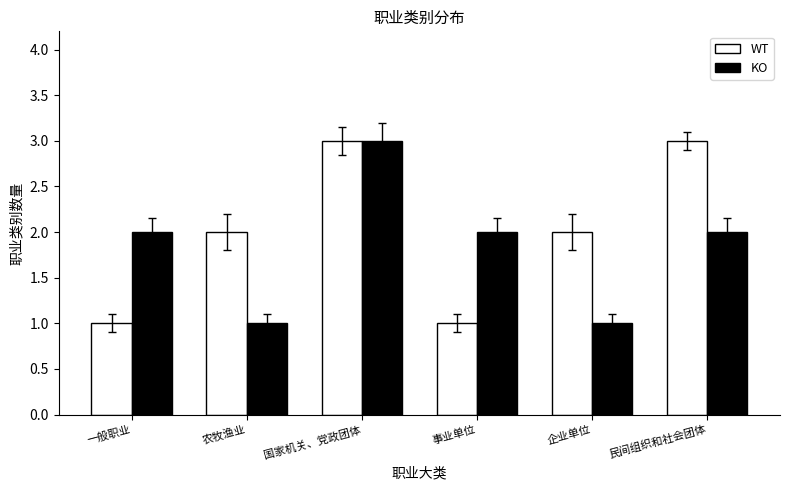

What is the maximum value shown in the chart?

3